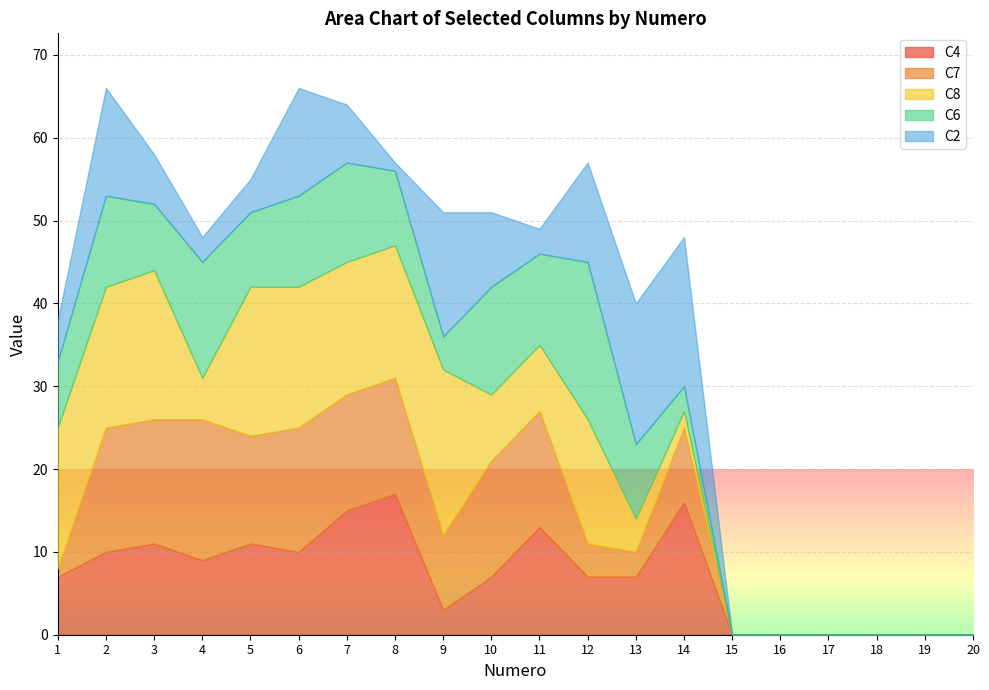

Where do C2 and C8 first cross each other?

9 and 10